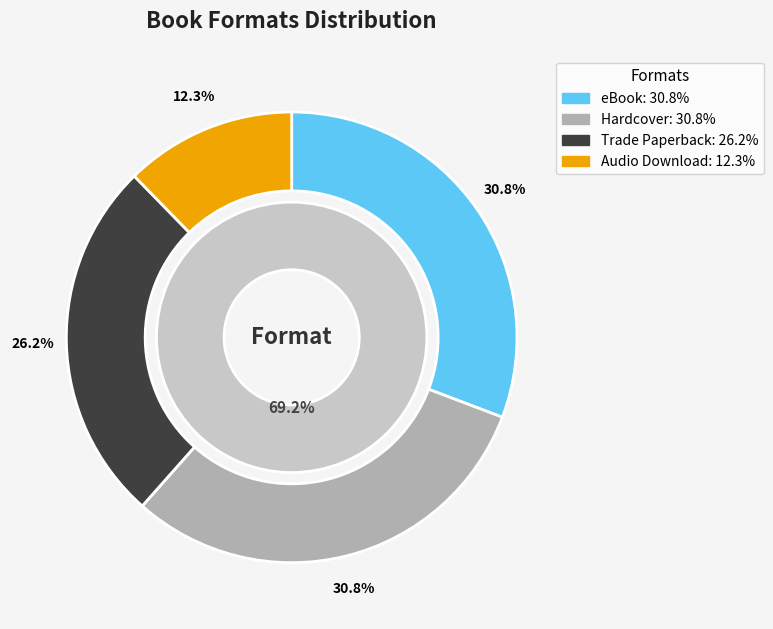

What is the ratio of the value at Hardcover to the value at Audio Download?

2.5